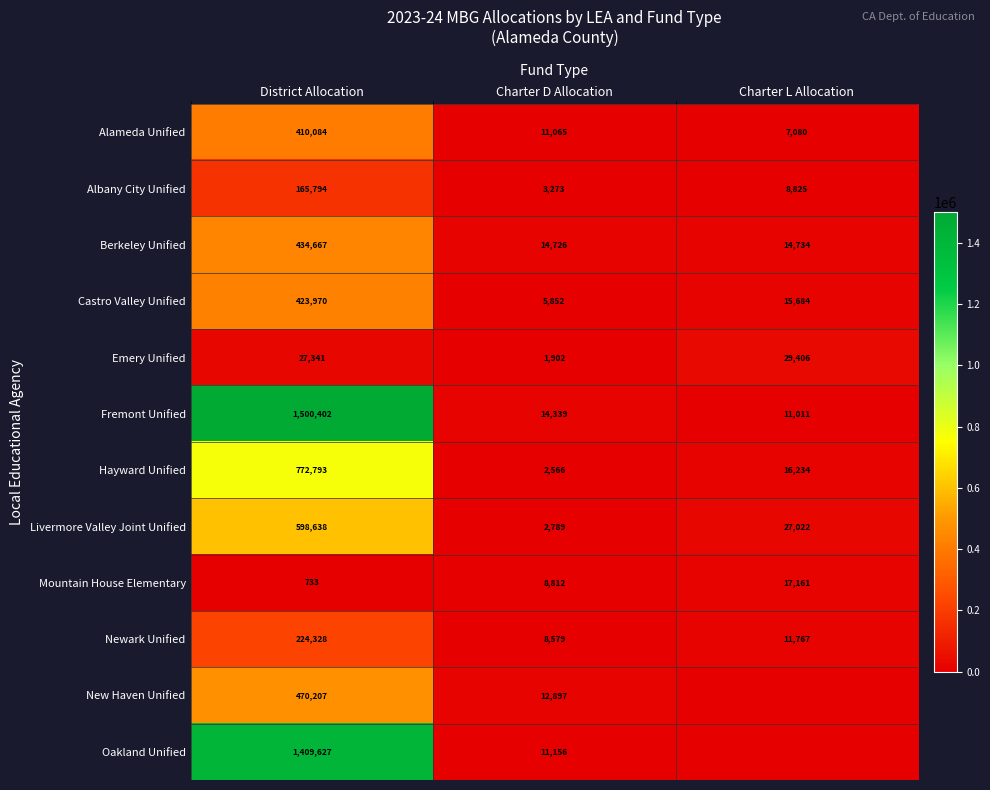

Is the value of Emery Unified at Charter L Allocation greater than the value of Mountain House Elementary at District Allocation?

Yes